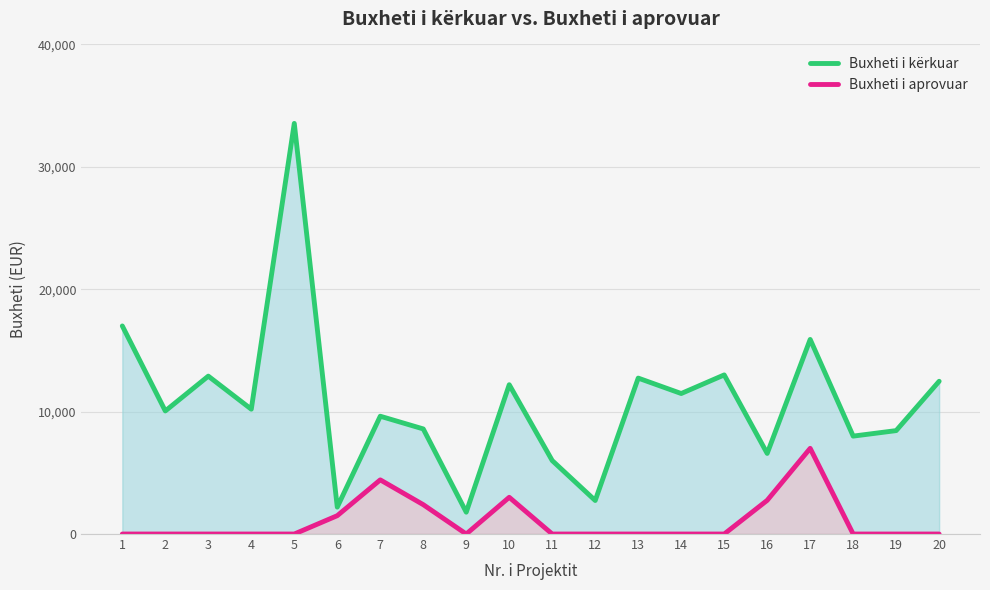

At how many categories does at least one series exceed 26734?

1